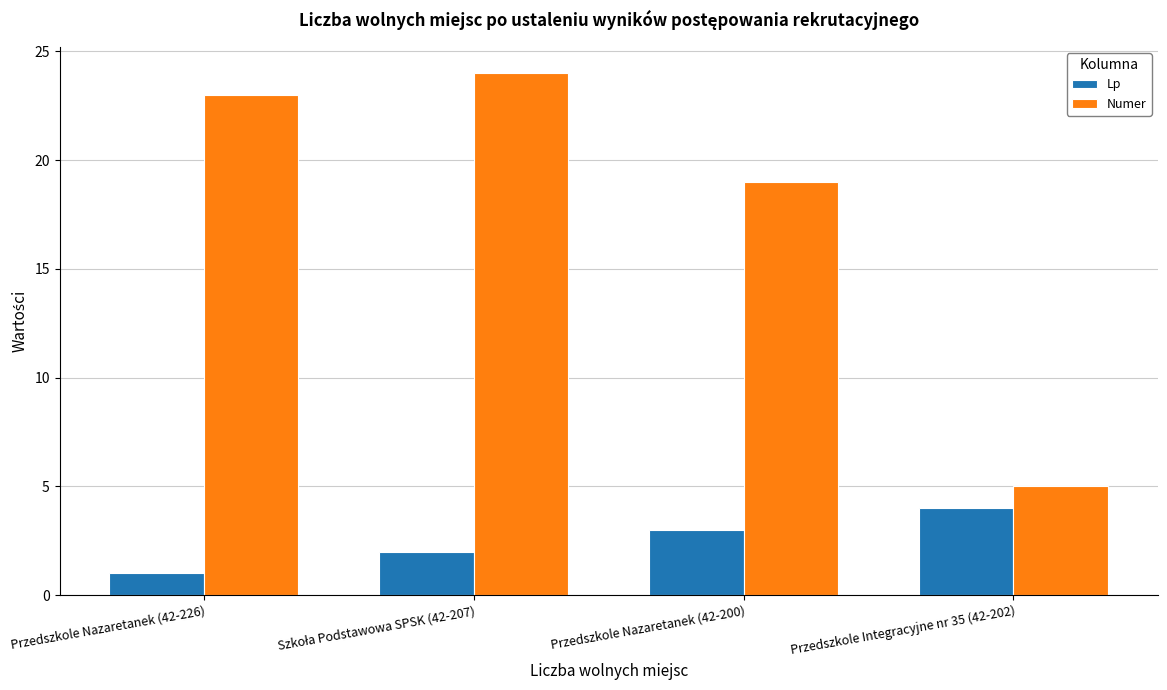

What are all the series names shown in the legend?

Lp, Numer